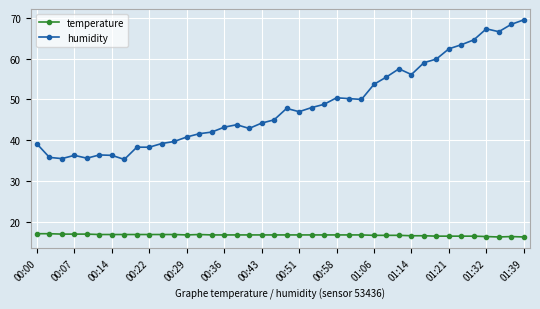

What is the value of the humidity point at the 38th from the left?

66.6